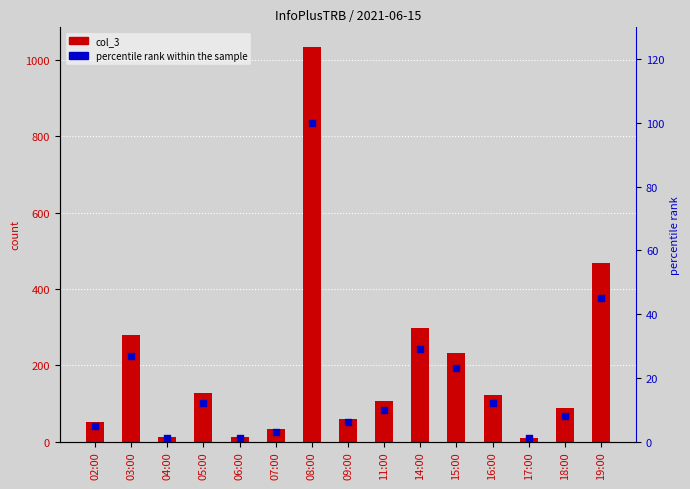

What is the total value across all series at 08:00?

1134